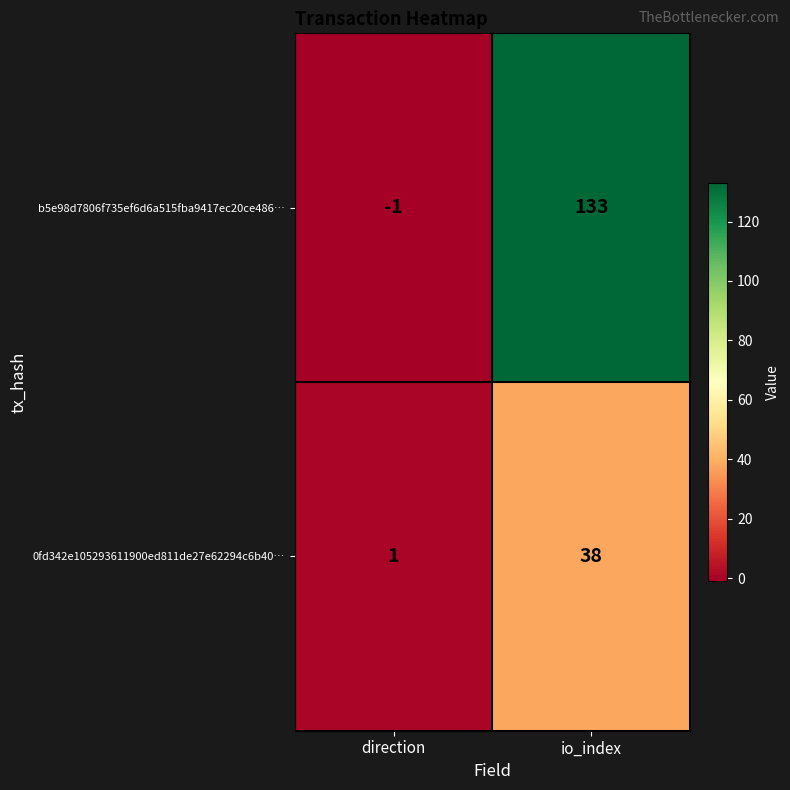

Where is b5e98d7806f735ef6d6a515fba9417ec20ce486… nearest to the value 66?

direction